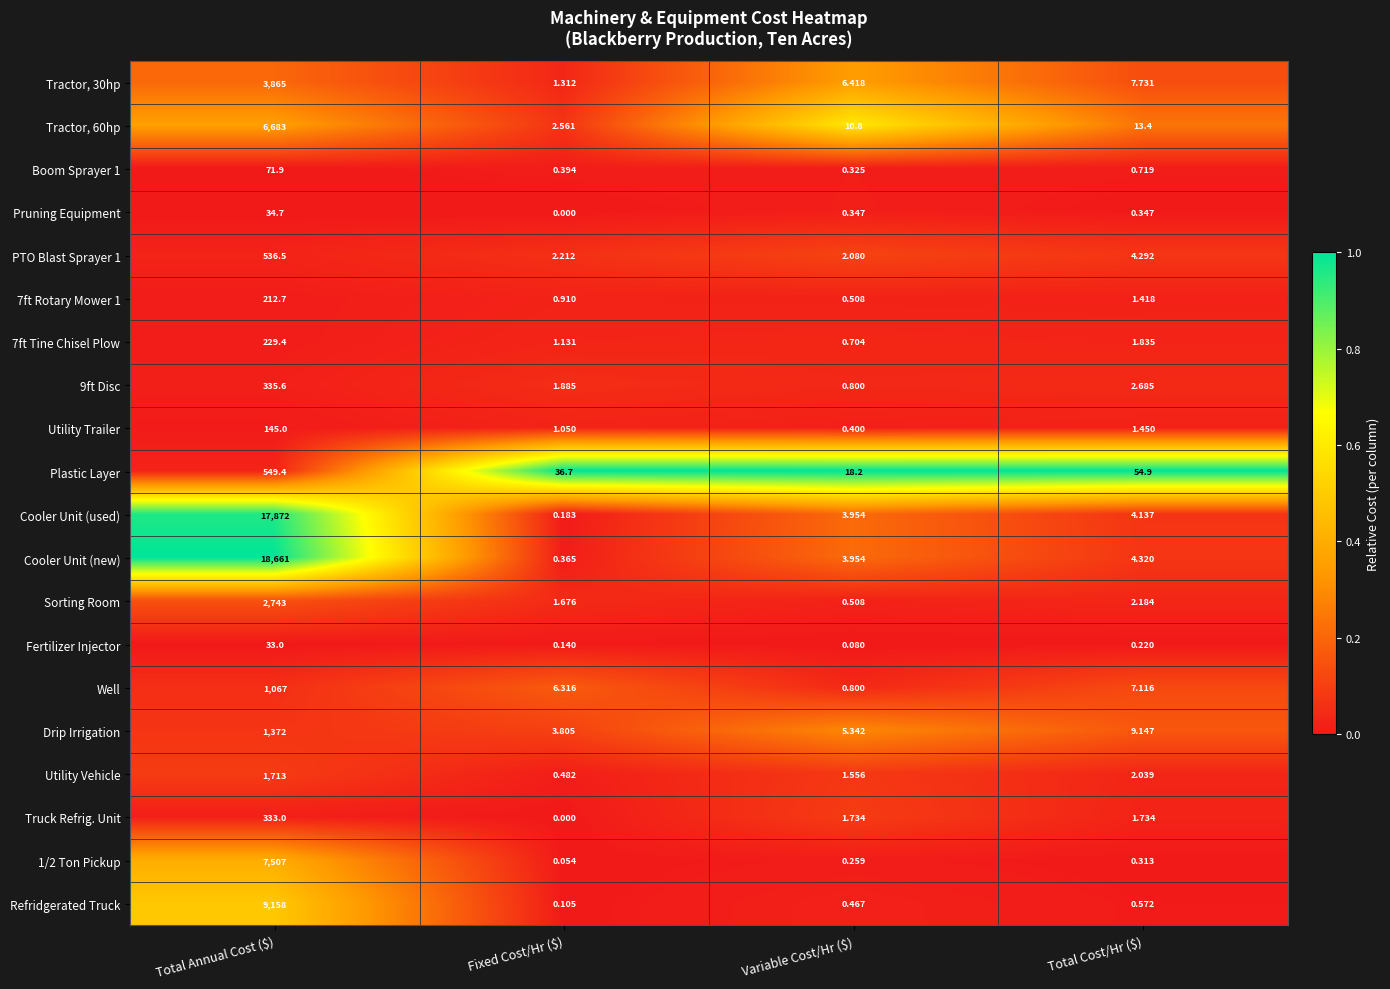

At which label does PTO Blast Sprayer 1 reach its minimum?

Variable Cost/Hr ($)